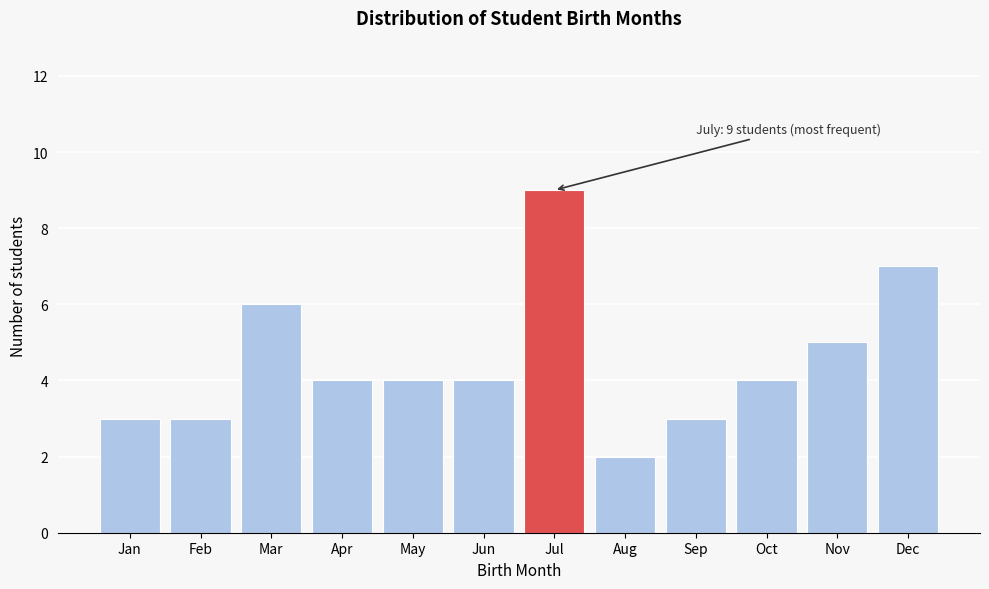

Reading left to right, extract all data points from this chart.

Jan=3	Feb=3	Mar=6	Apr=4	May=4	Jun=4	Jul=9	Aug=2	Sep=3	Oct=4	Nov=5	Dec=7